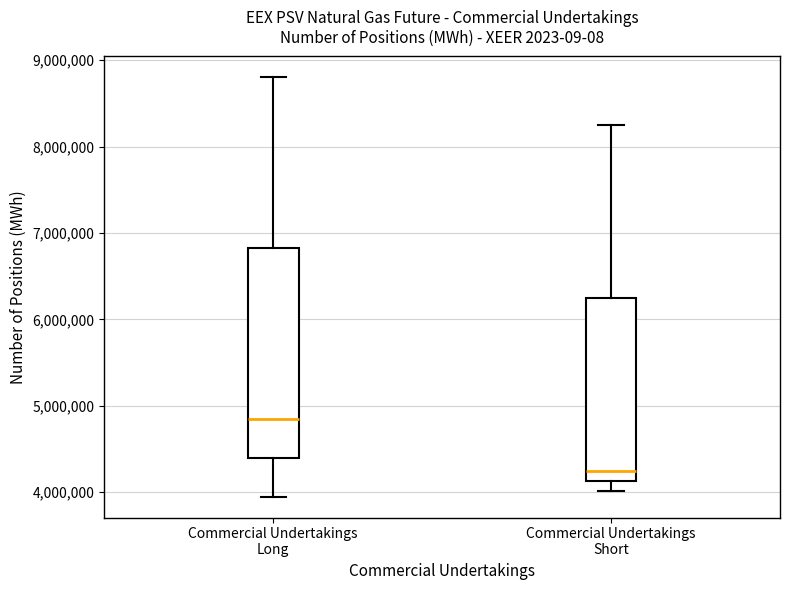

Where does the upper whisker of the box for Commercial Undertakings Long end on the y-axis? The values are not printed on the chart, so give them approximately, as read against the axis.

8800000